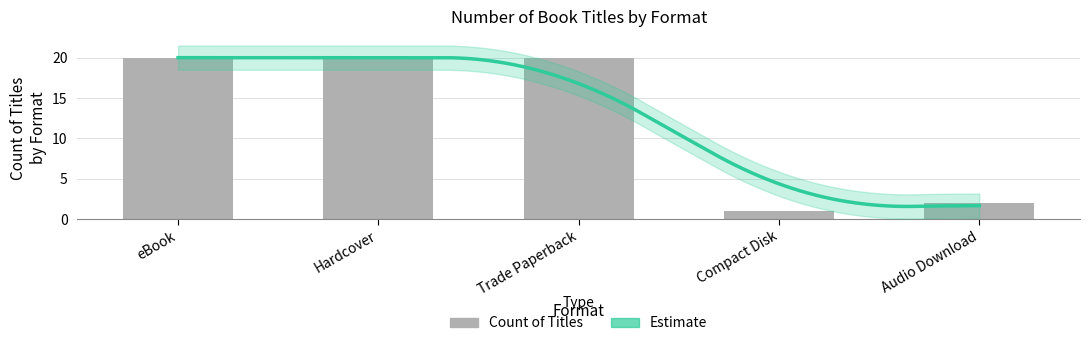

Reading left to right, transcribe all the data shown in this chart.

20	20	20	1	2